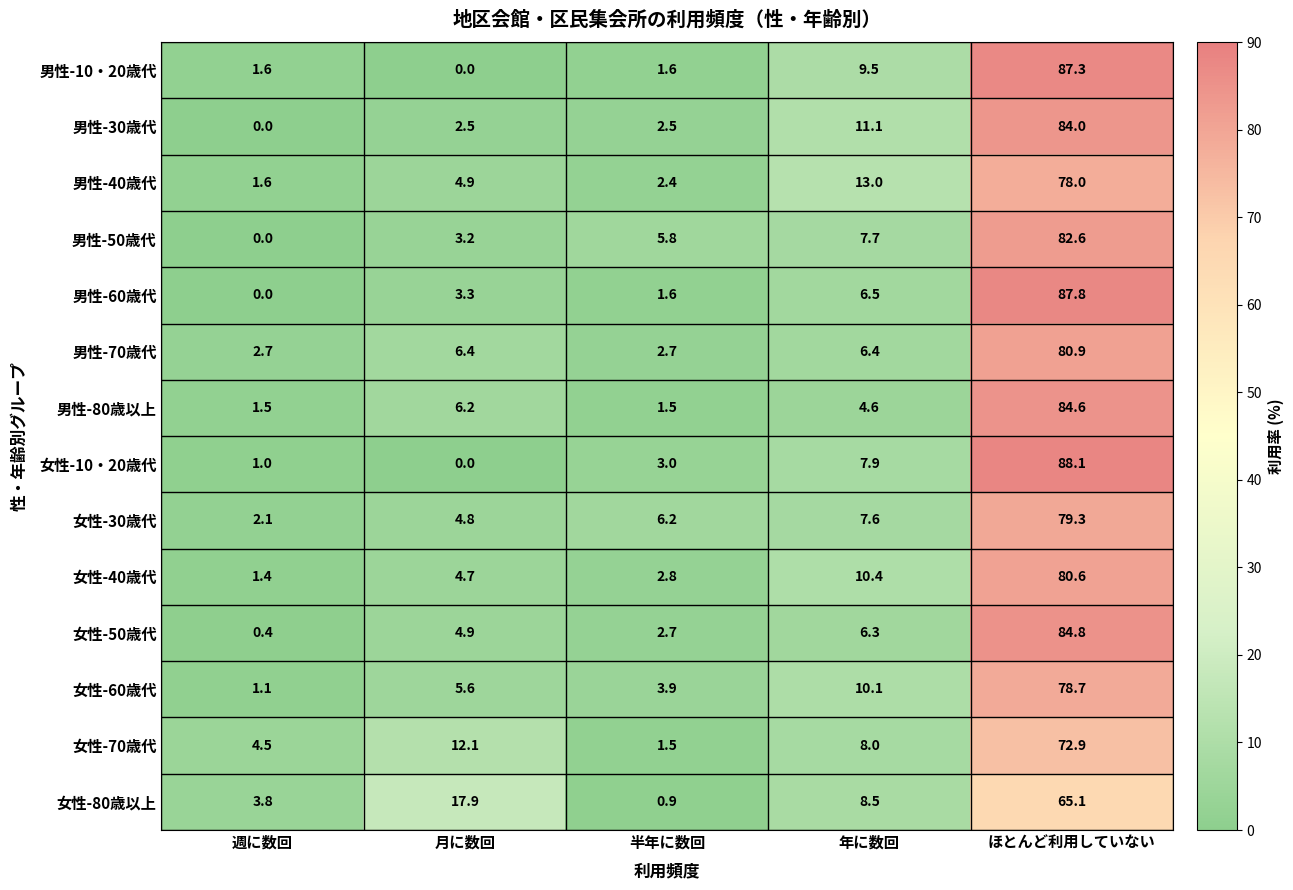

What value does the 男性-50歳代 series have at 年に数回?

7.7